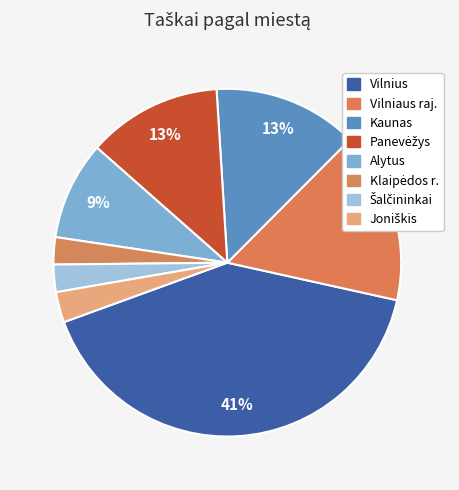

Which category has the biggest portion of the pie?

Vilnius